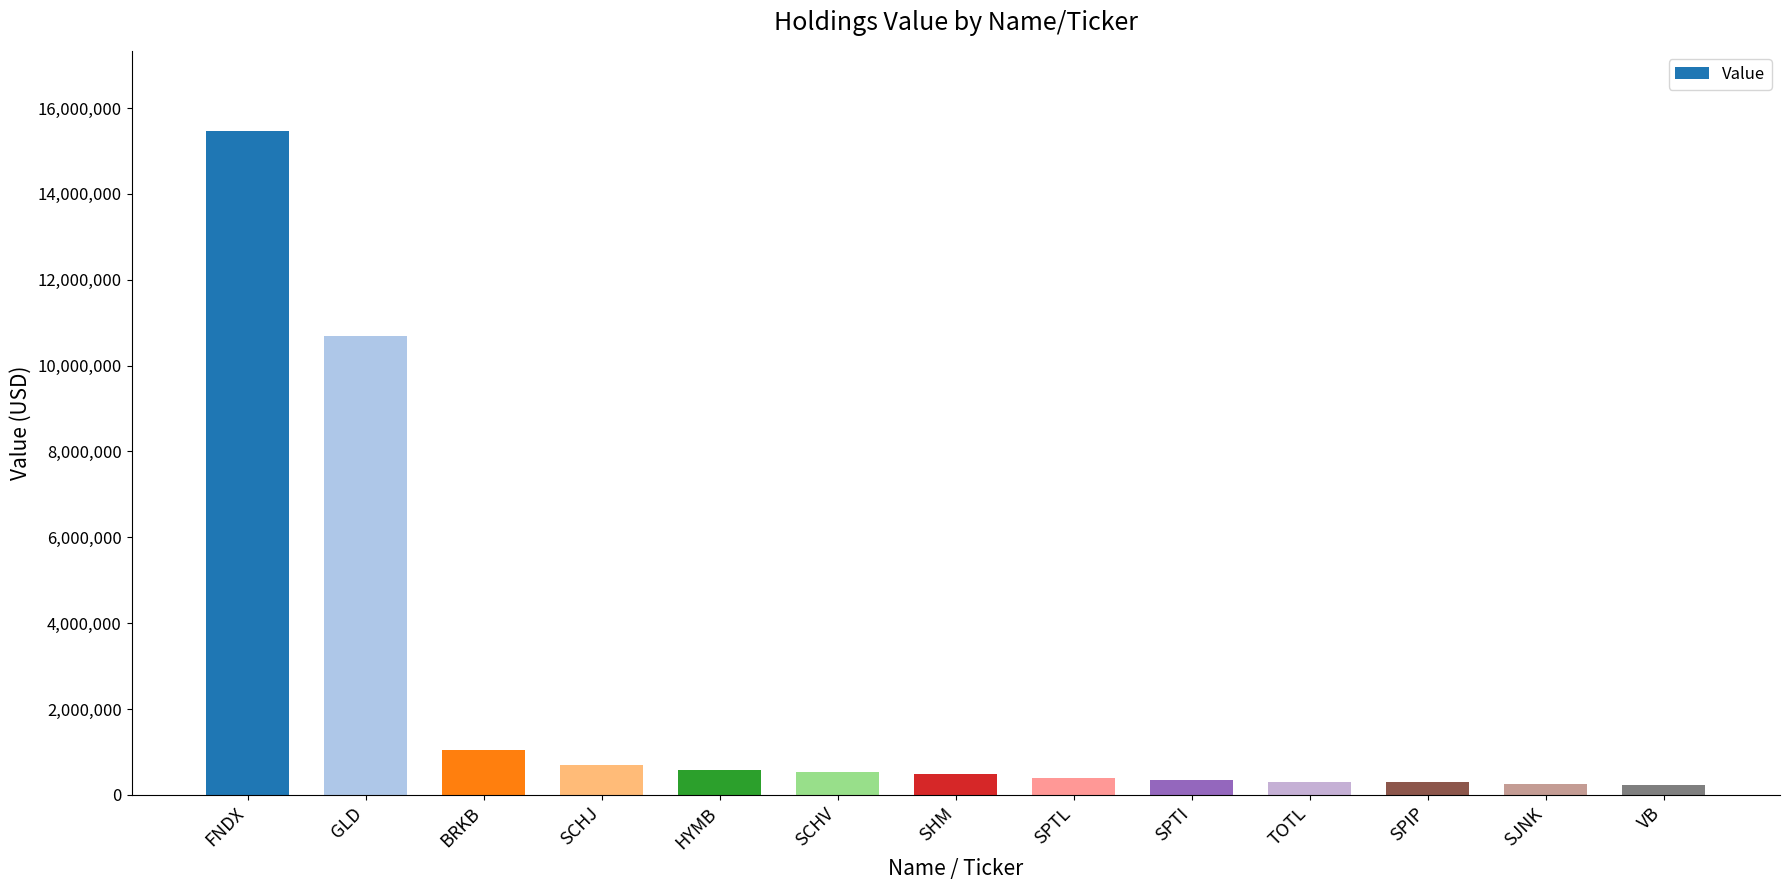

At which label is the value closest to 7849500?

GLD